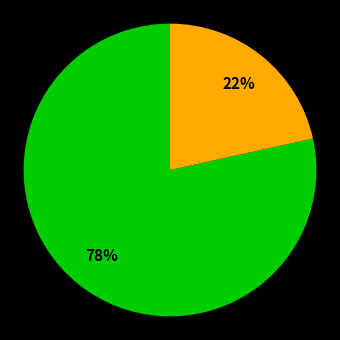

Count the number of slices in the pie.

2